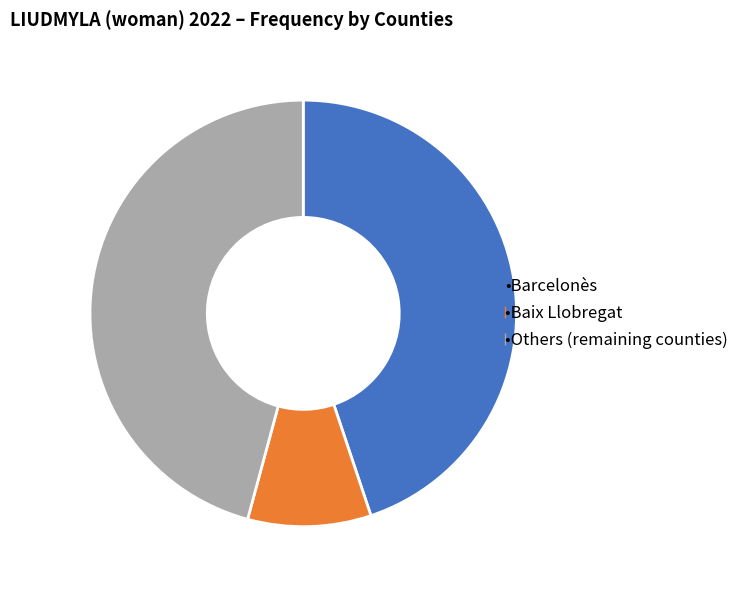

Is there a majority slice in this chart?

No